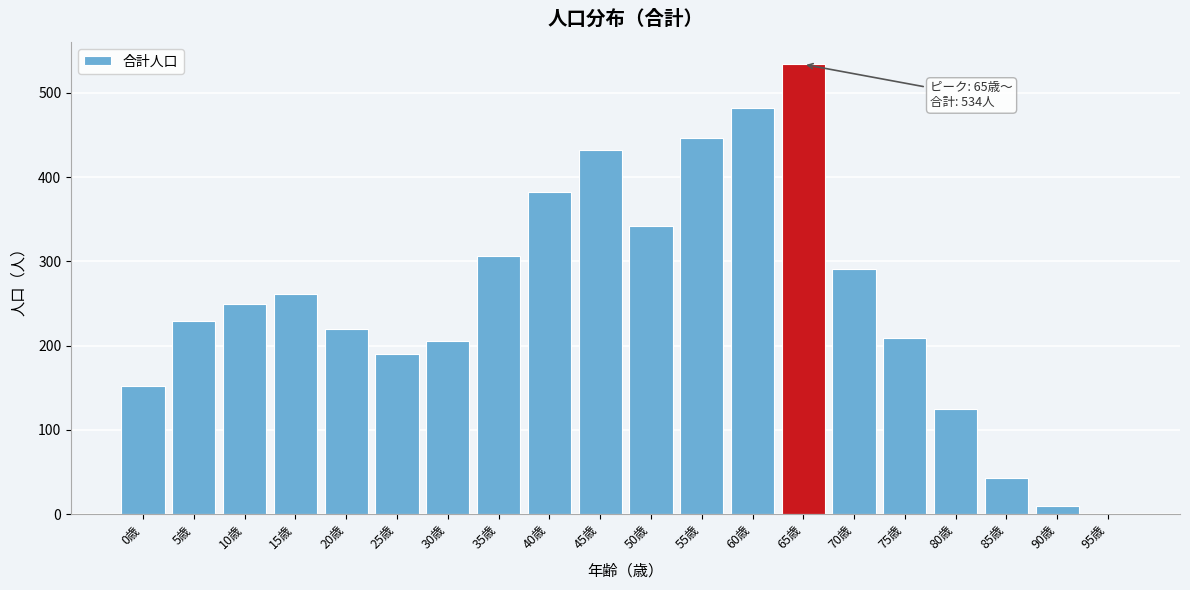

Reading left to right, extract all data points from this chart.

0歳=152	5歳=229	10歳=249	15歳=261	20歳=220	25歳=190	30歳=206	35歳=306	40歳=382	45歳=432	50歳=342	55歳=446	60歳=482	65歳=534	70歳=291	75歳=209	80歳=125	85歳=43	90歳=10	95歳=0